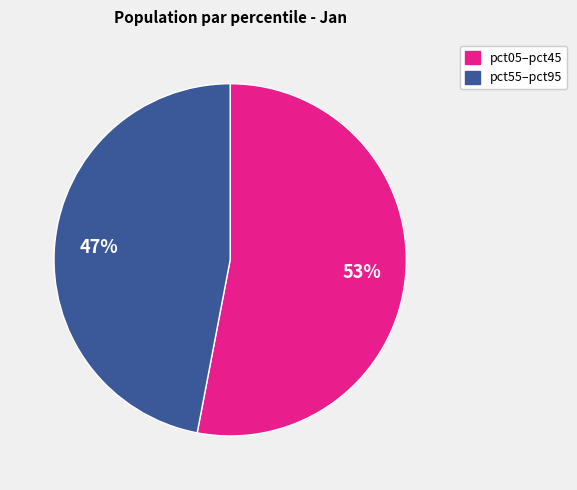

To the nearest percent, what is the average slice percentage?

50%